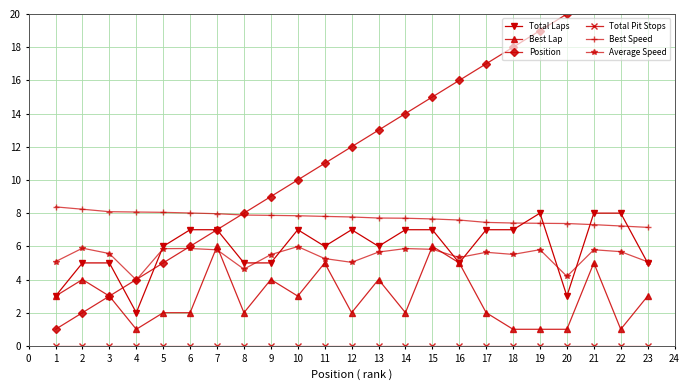

The value of Average Speed at 8 is 4.6. True or false?

True